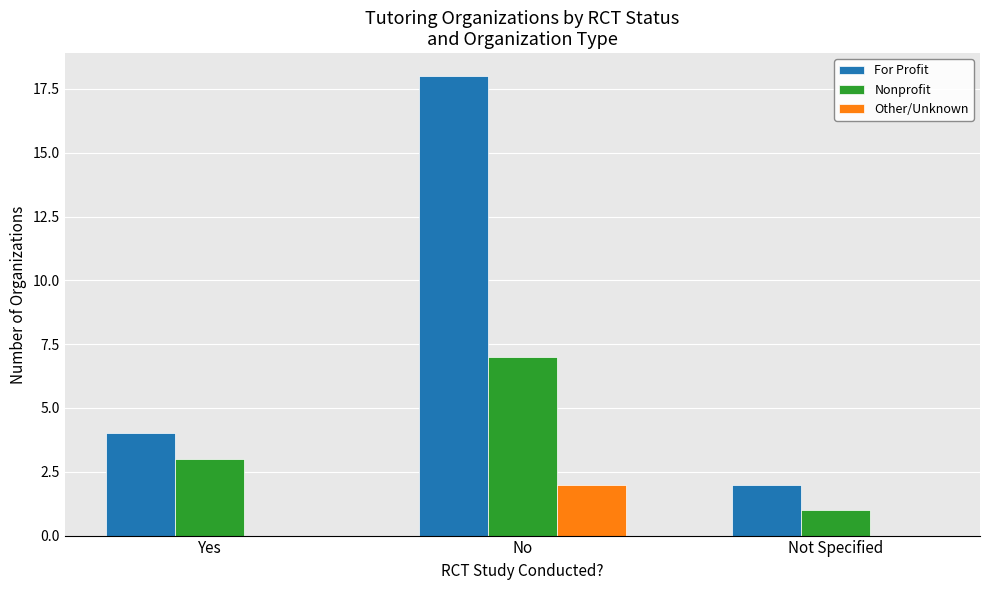

Reading left to right, transcribe all the data shown in this chart.

For Profit: Yes=4	No=18	Not Specified=2
Nonprofit: Yes=3	No=7	Not Specified=1
Other/Unknown: Yes=0	No=2	Not Specified=0